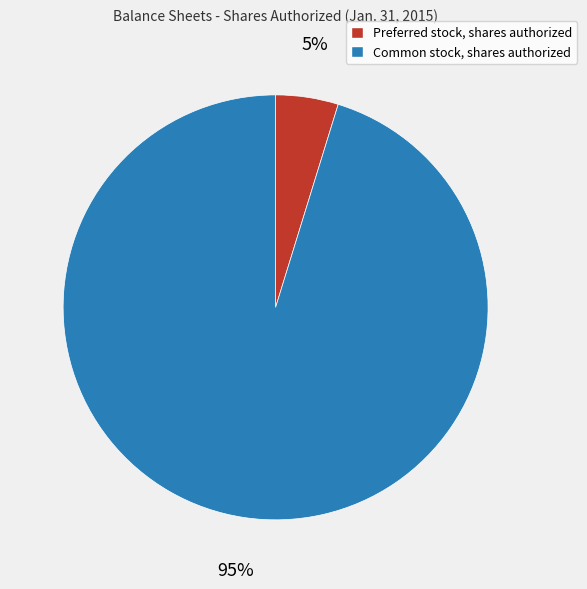

Between Preferred stock, shares authorized and Common stock, shares authorized, which is larger?

Common stock, shares authorized